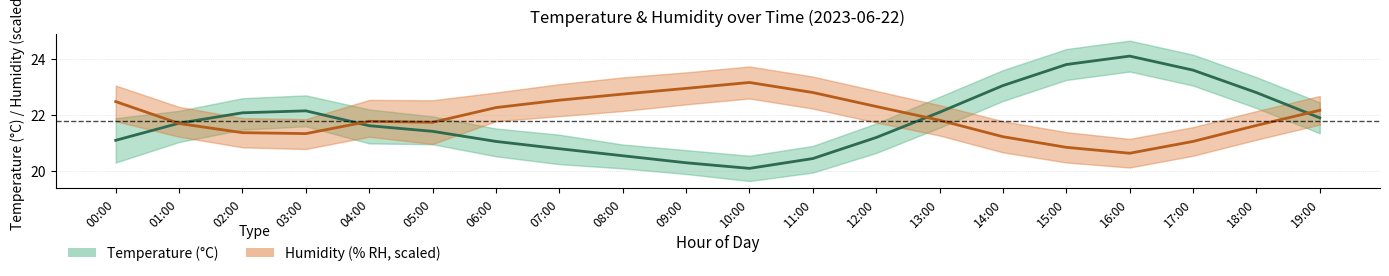

Which label corresponds to the largest value in the chart?

16:00